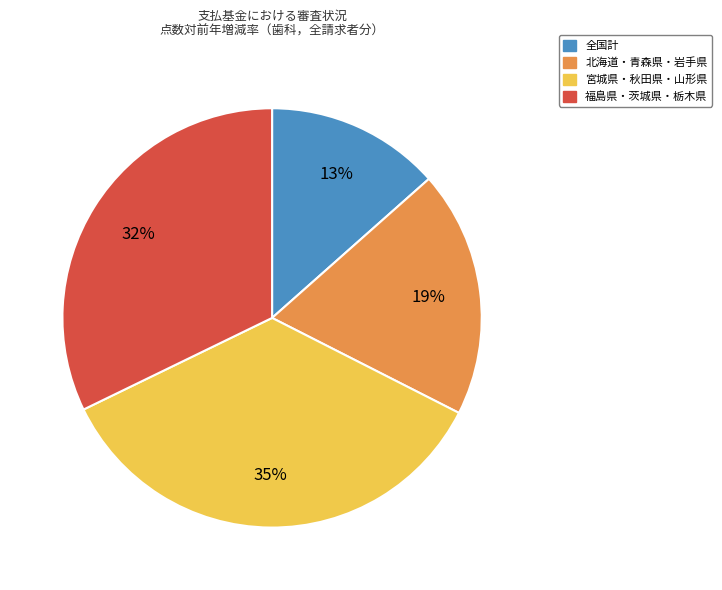

Does any single category account for the majority?

No